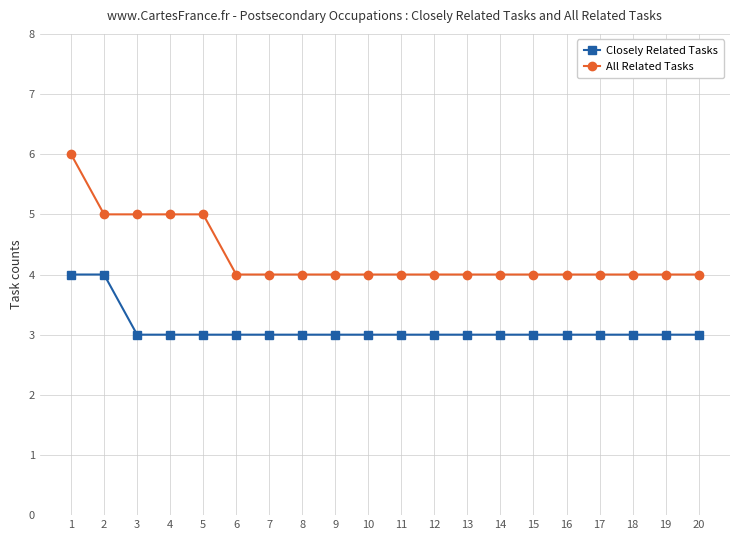

The Closely Related Tasks series shows 2 at 14. True or false?

False